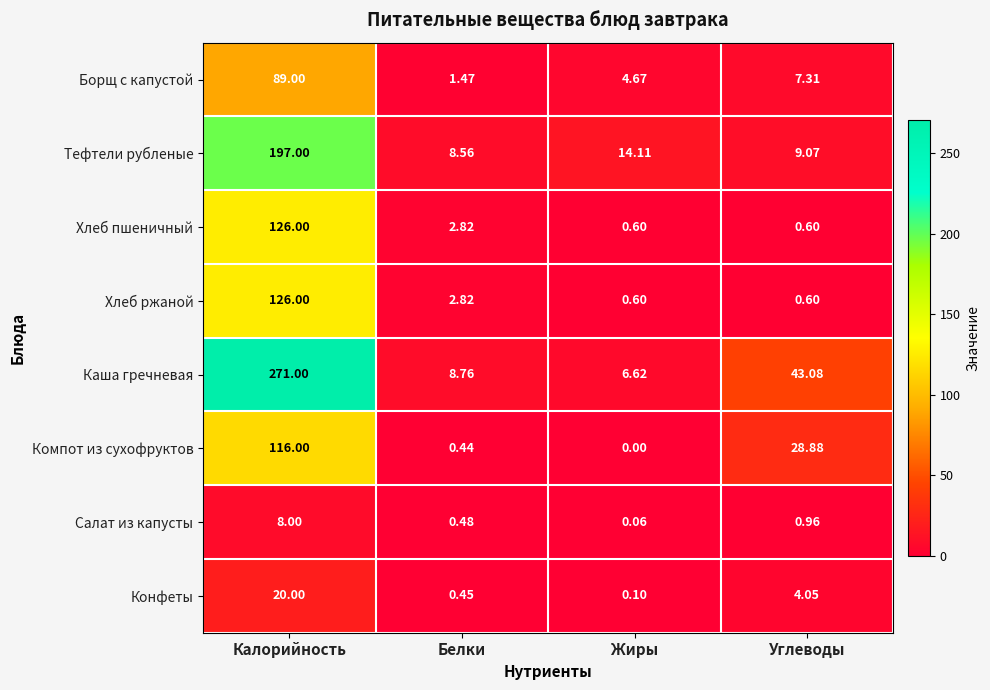

At how many categories does at least one series exceed 241?

1